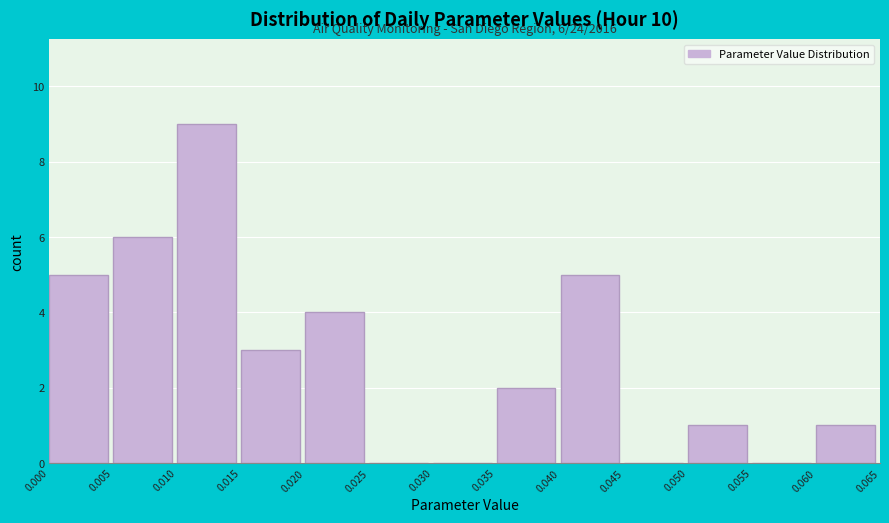

Over which range of the x-axis is the bar tallest?

0.010 to 0.015